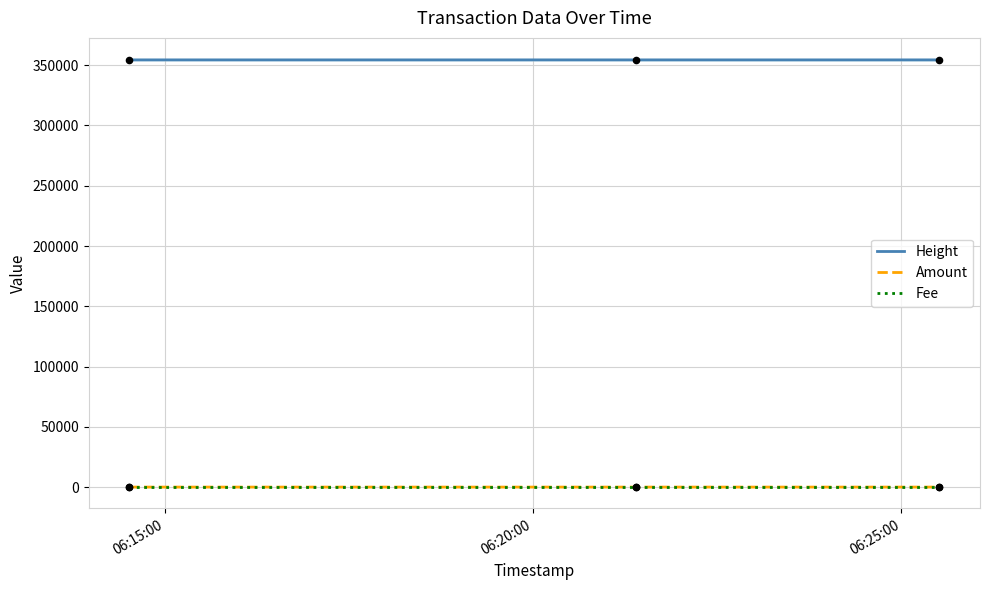

What is the minimum value for Height?

354425